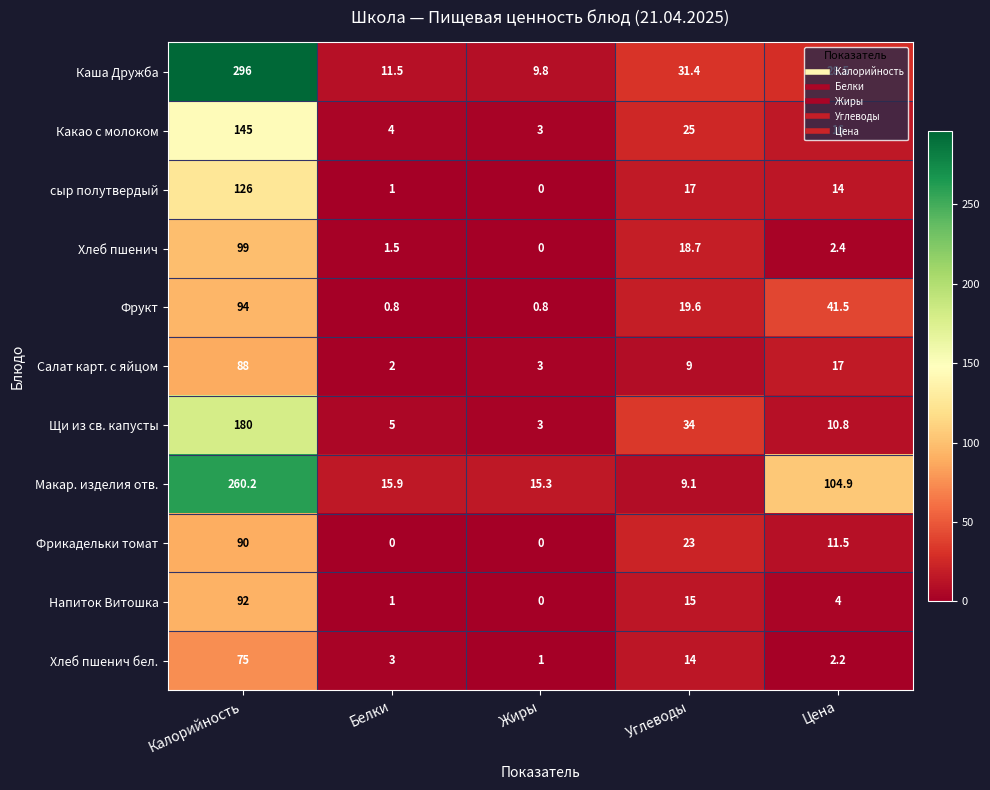

The value of Какао с молоком at Цена is 23.1. True or false?

False